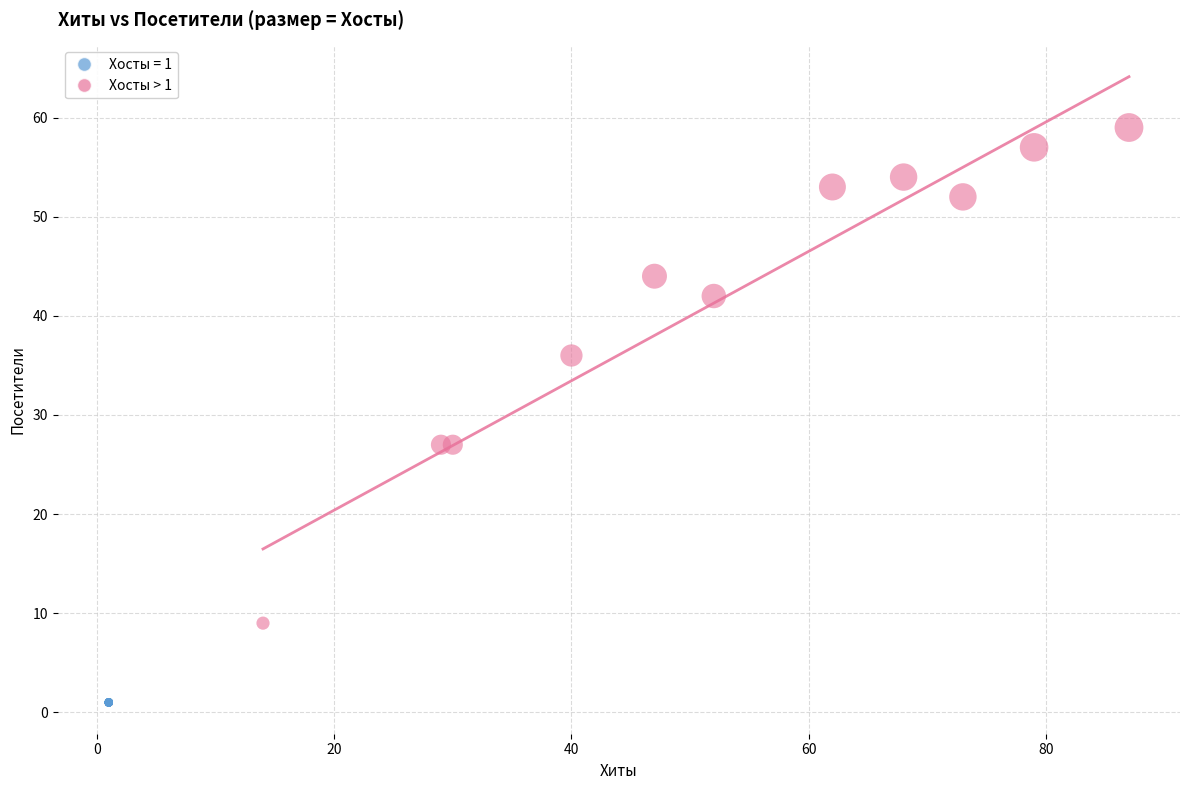

Which series reaches the minimum Y coordinate?

Хосты = 1